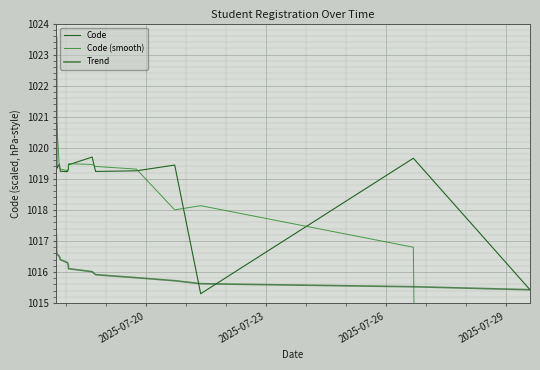

What is the sum of all Code (smooth) values?

40106.5